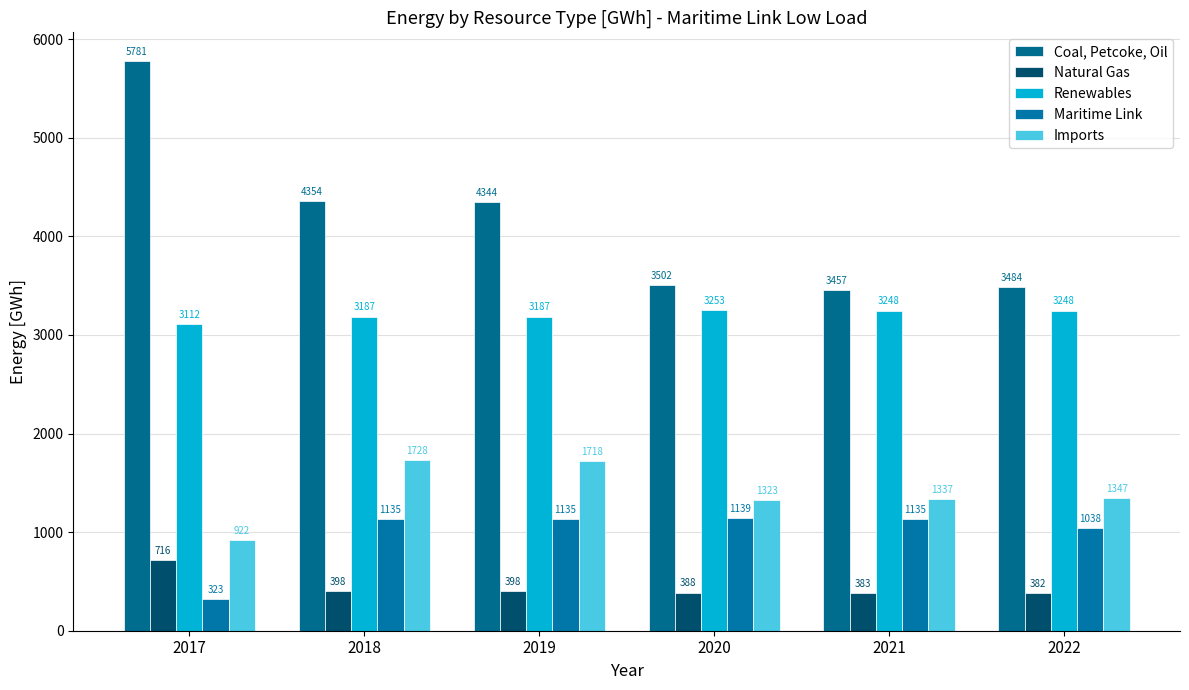

At which label is Coal, Petcoke, Oil closest to 4618?

2018